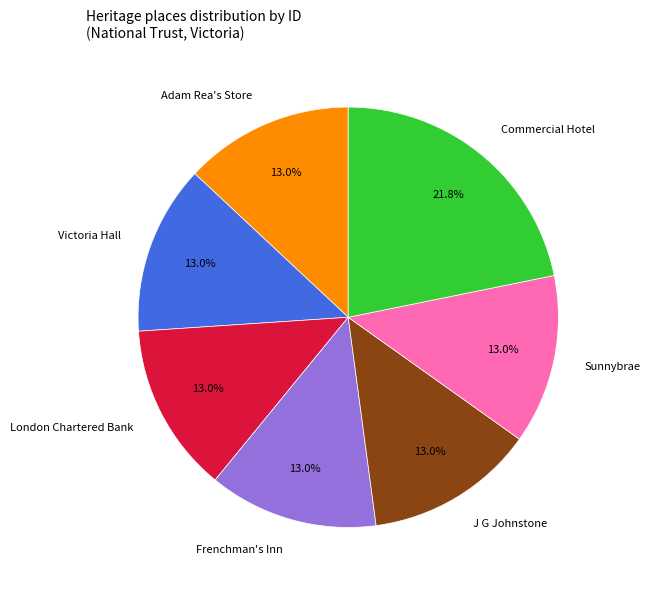

The Sunnybrae slice represents 6% of the pie. True or false?

False